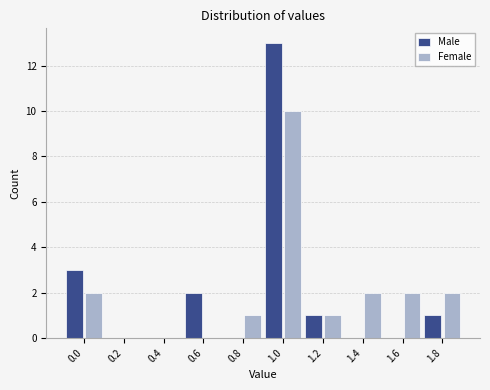

Reading right to left, extract all data points from this chart.

Male: 1.8=1	1.6=0	1.4=0	1.2=1	1.0=13	0.8=0	0.6=2	0.4=0	0.2=0	0.0=3
Female: 1.8=2	1.6=2	1.4=2	1.2=1	1.0=10	0.8=1	0.6=0	0.4=0	0.2=0	0.0=2